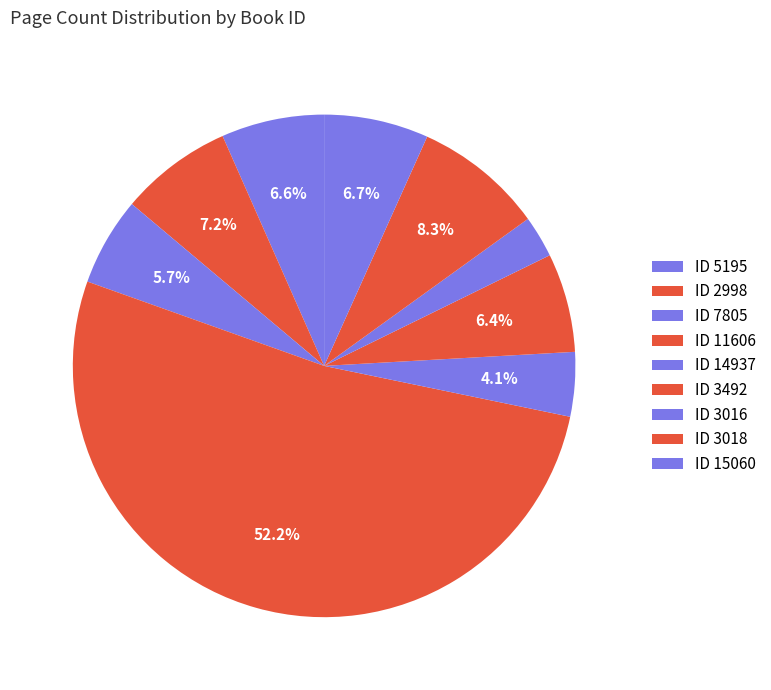

Count the number of slices in the pie.

9